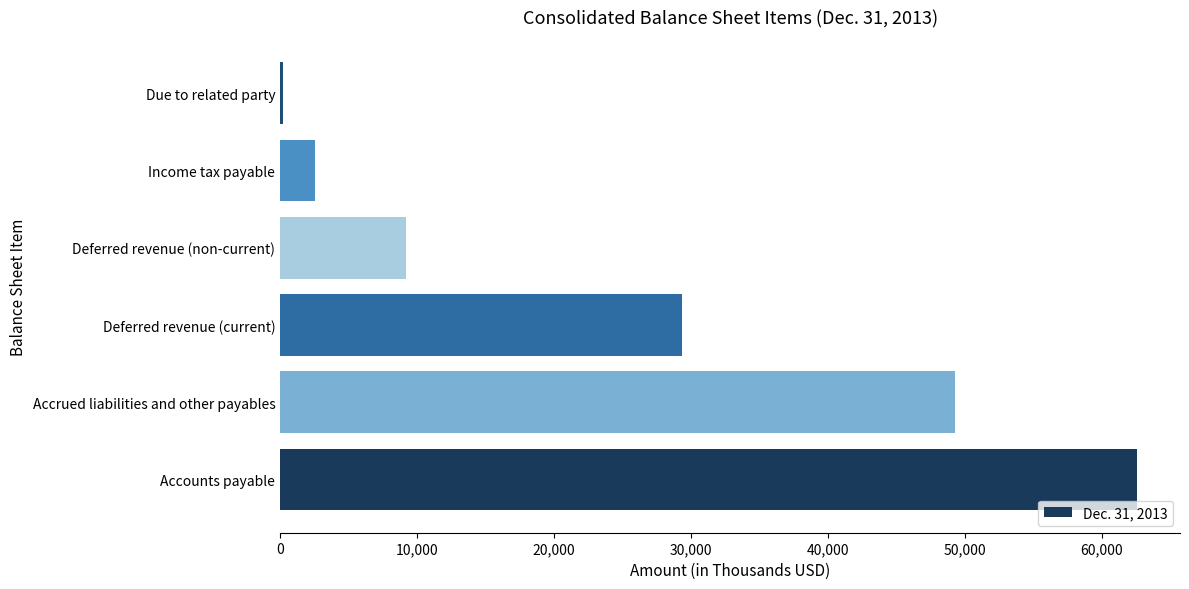

The chart shows a value of 4579 at Income tax payable. True or false?

False